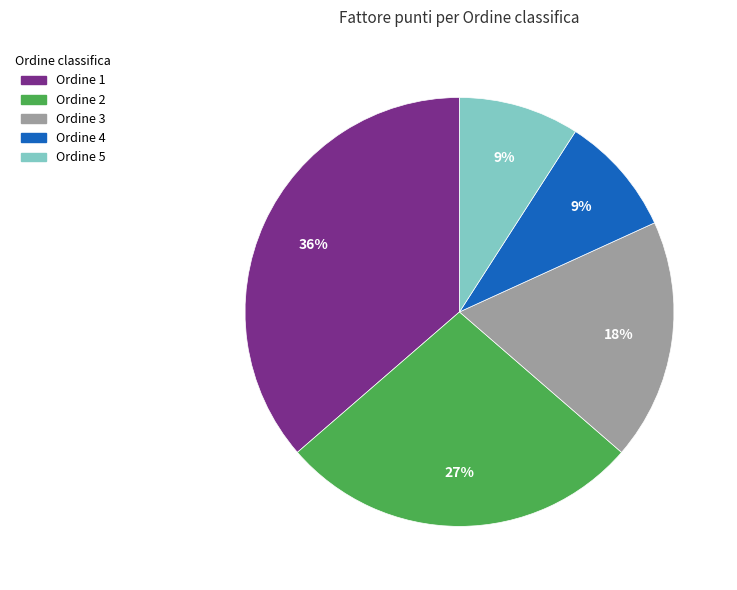

Which category has the biggest portion of the pie?

Ordine 1